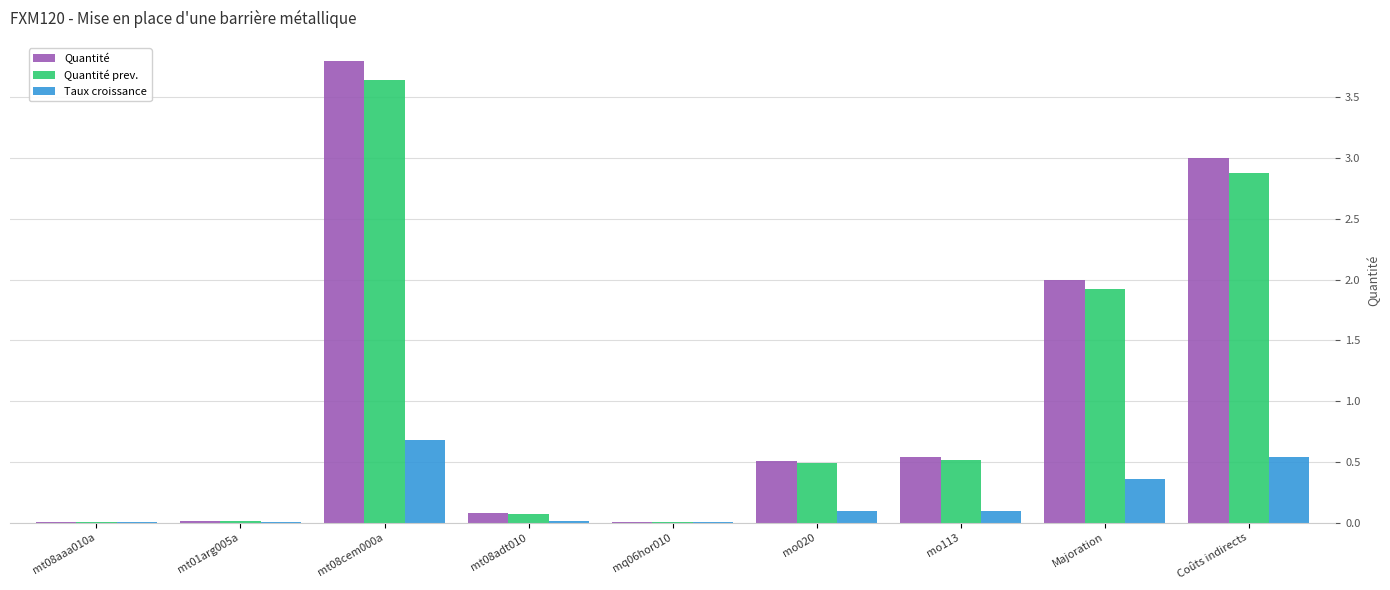

True or false: Taux croissance has a value of 0.0 at mq06hor010.

True